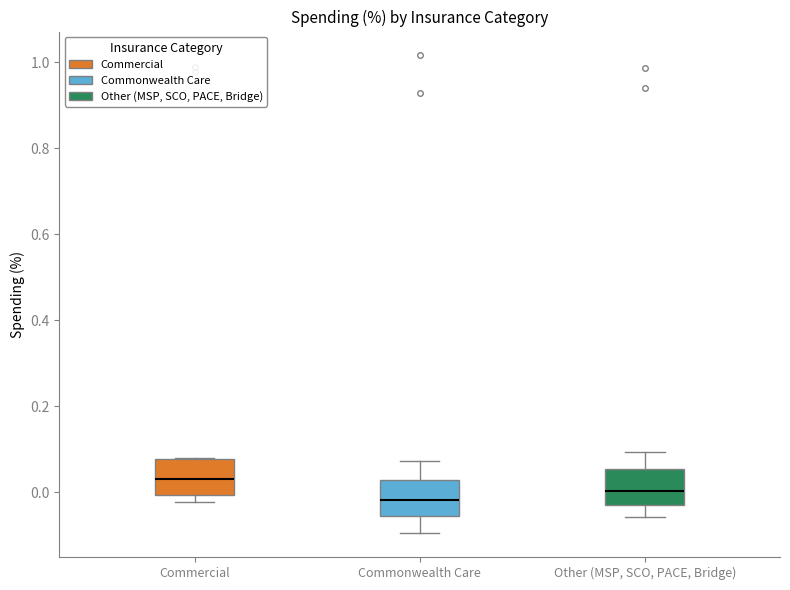

Reading left to right, read every box against the y-axis: the position of its median line, the range the box covers, and the ends of its whiskers. The values are not printed on the chart, so give them approximately, as read against the axis.

Commercial: median 0.02, box 0.00 to 0.08, whiskers -0.02 to 0.08
Commonwealth Care: median -0.02, box -0.06 to 0.02, whiskers -0.10 to 0.08
Other (MSP, SCO, PACE, Bridge): median 0.00, box -0.04 to 0.06, whiskers -0.06 to 0.10